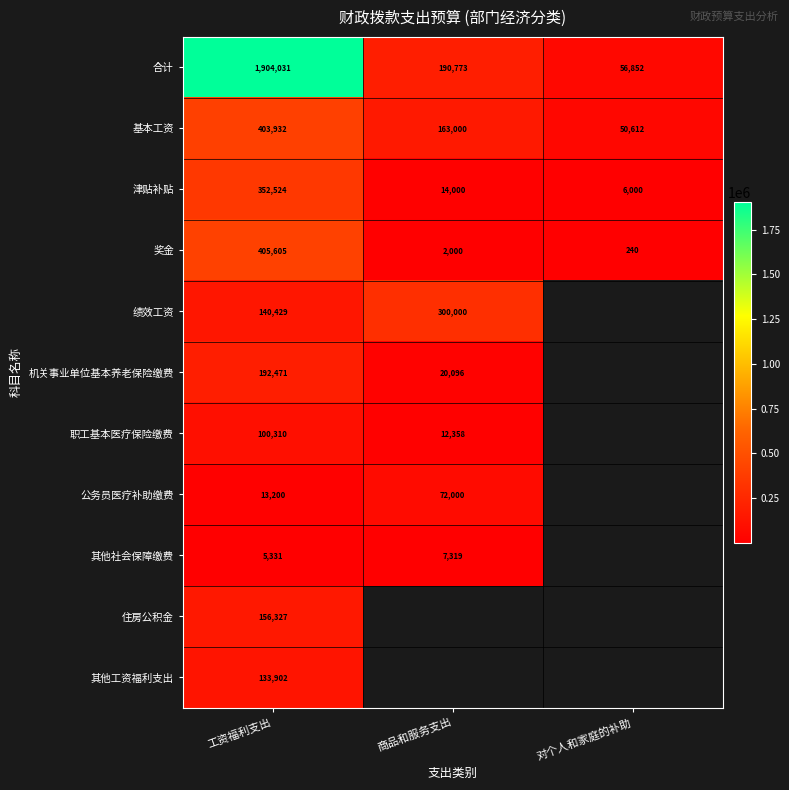

At which category is the sum across all series the highest?

工资福利支出